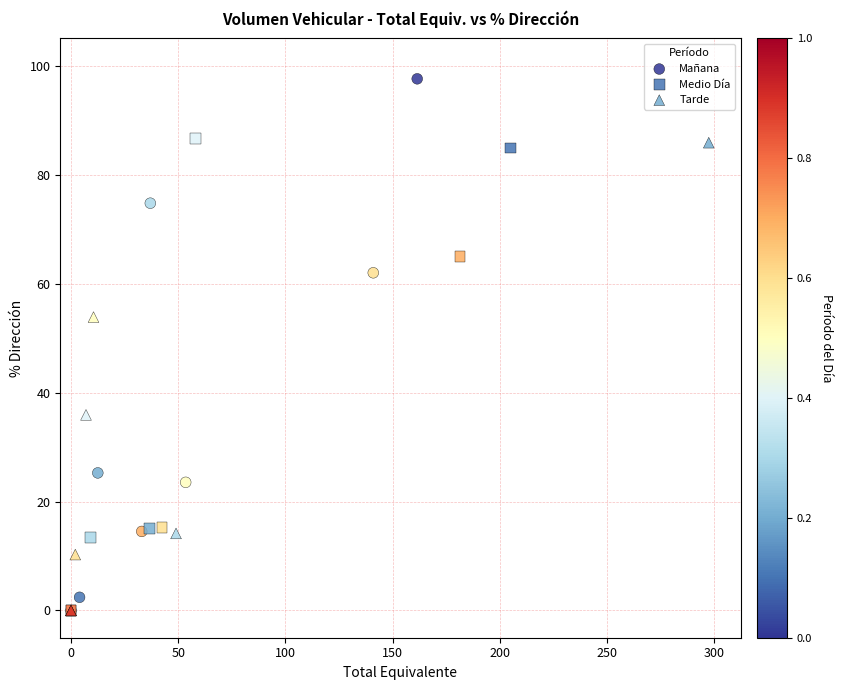

Which series contains the highest Y value?

Mañana